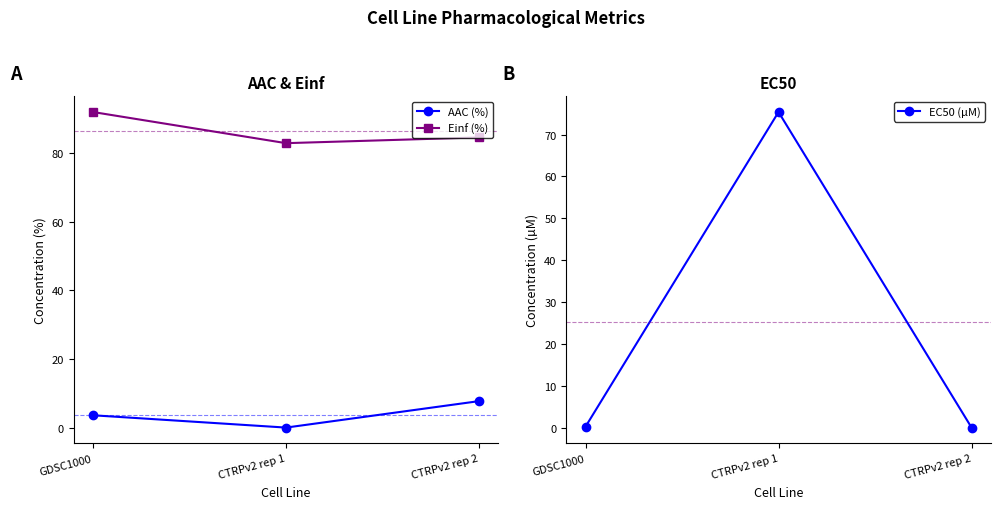

Rank the series by their average value, from highest to lowest.

Einf (%), EC50 (µM), AAC (%)